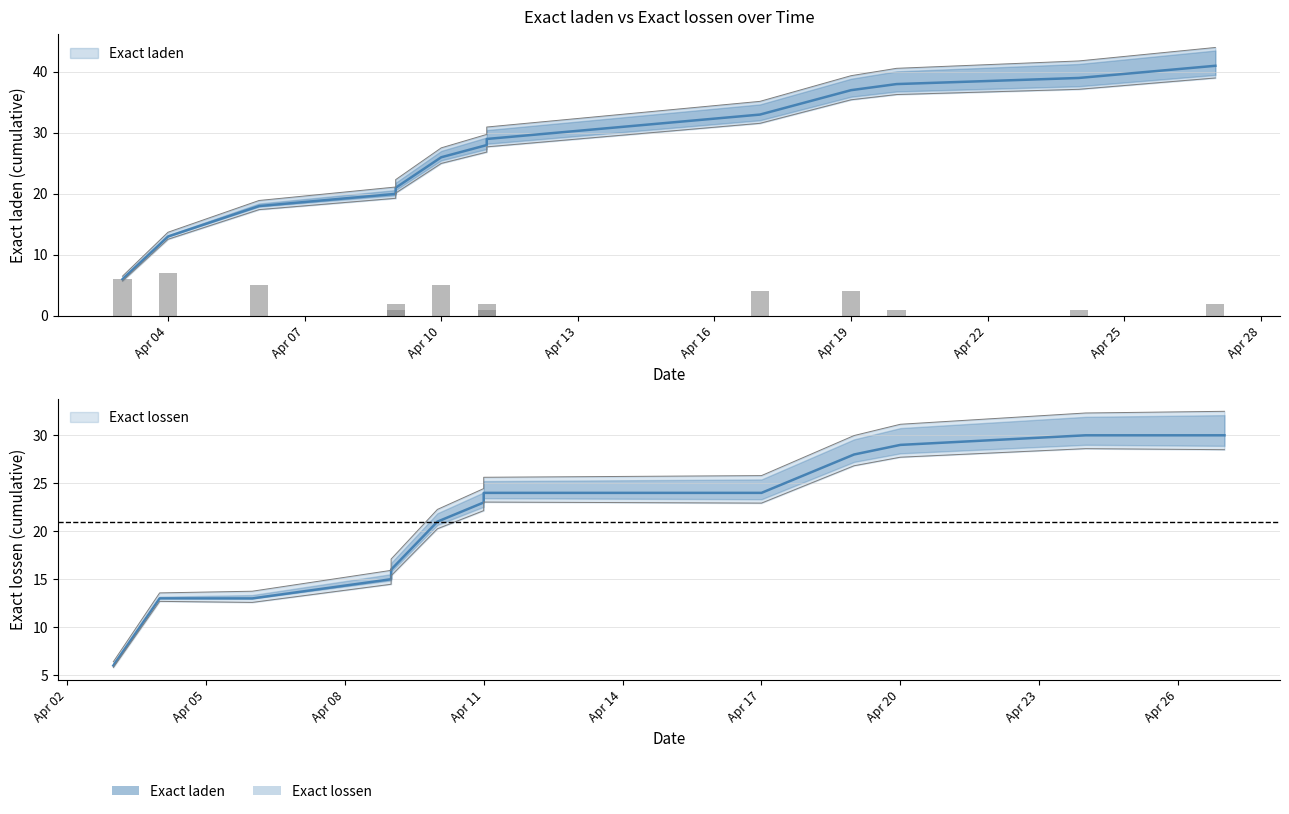

Reading left to right, extract all data points from this chart.

6	7	5	2	1	5	2	1	4	4	1	1	2